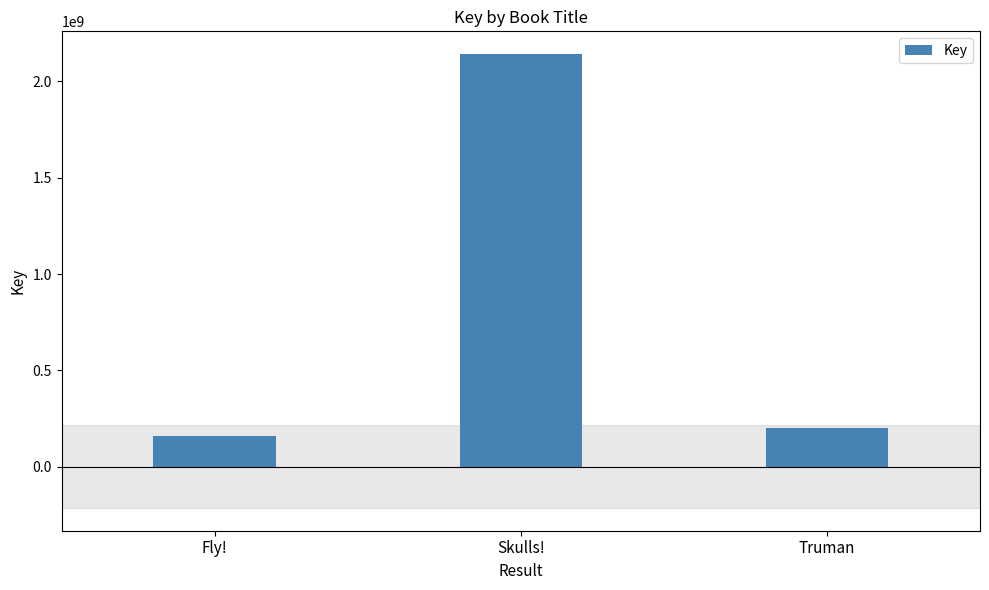

What is the smallest value displayed?

157911568